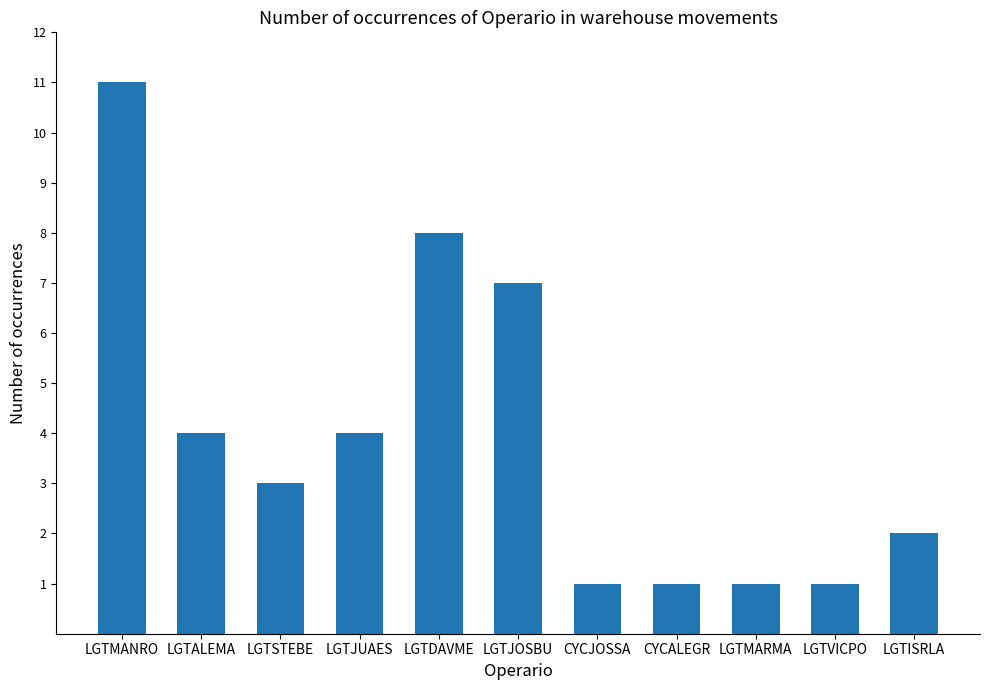

Which has a higher value, LGTSTEBE or LGTISRLA?

LGTSTEBE